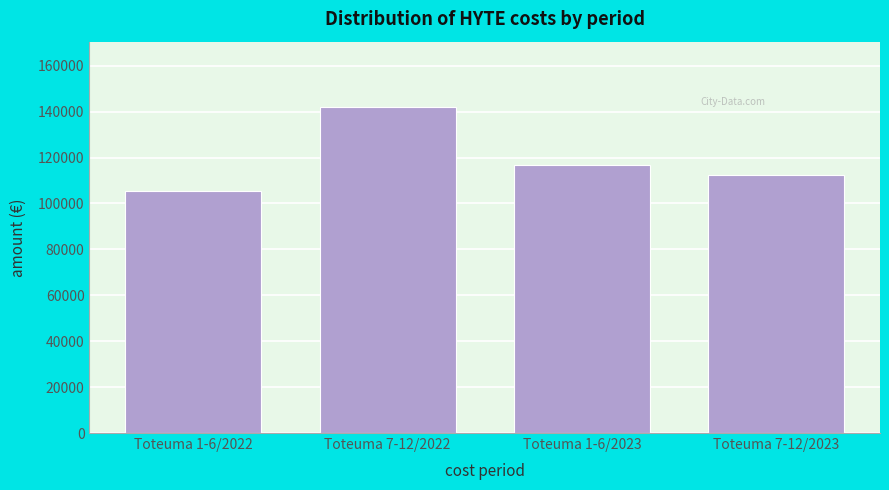

Reading left to right, transcribe all the data shown in this chart.

105360.1	142061.4	116627.3	112487.5